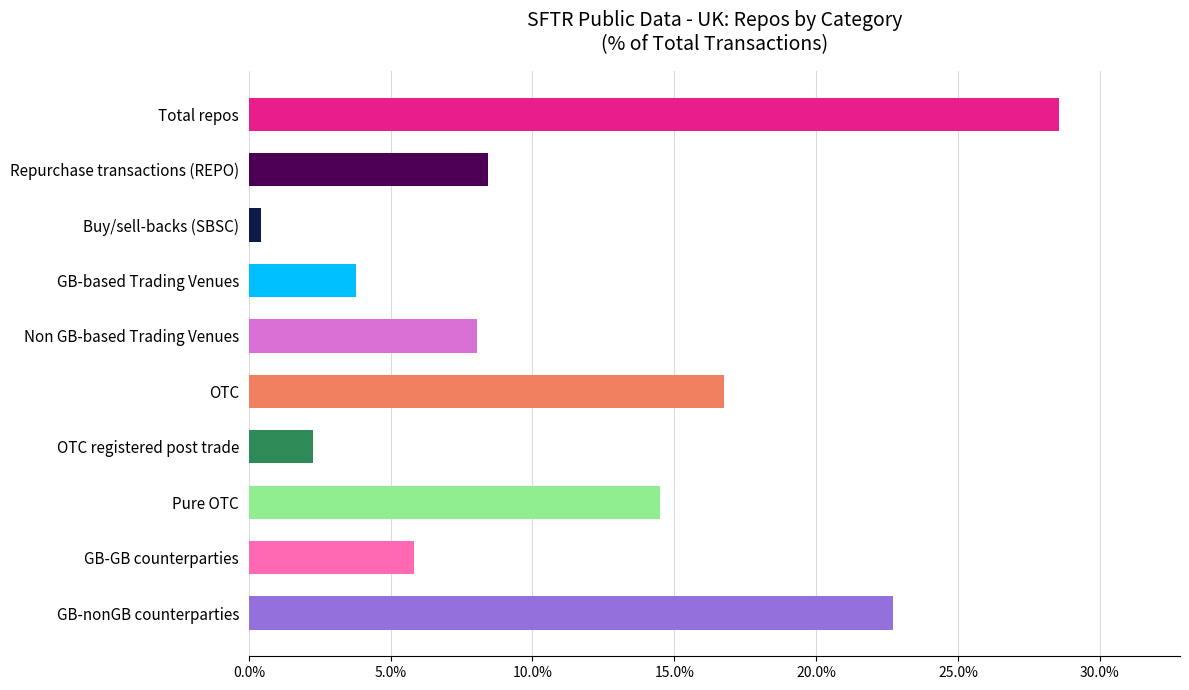

Are the bars horizontal?

Yes